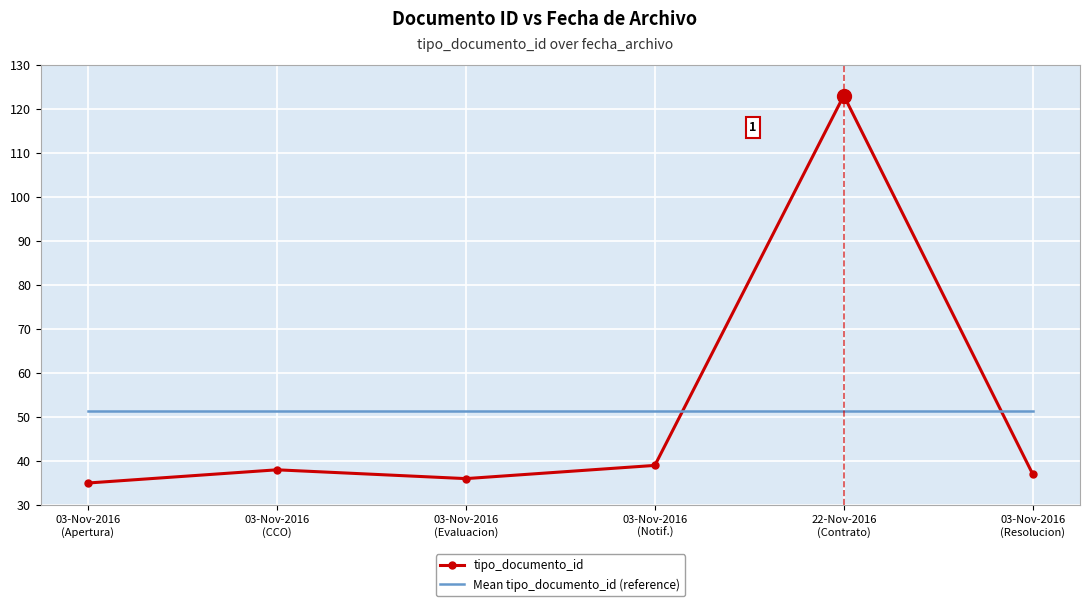

What is the highest value of the Mean tipo_documento_id (reference) series?

51.3